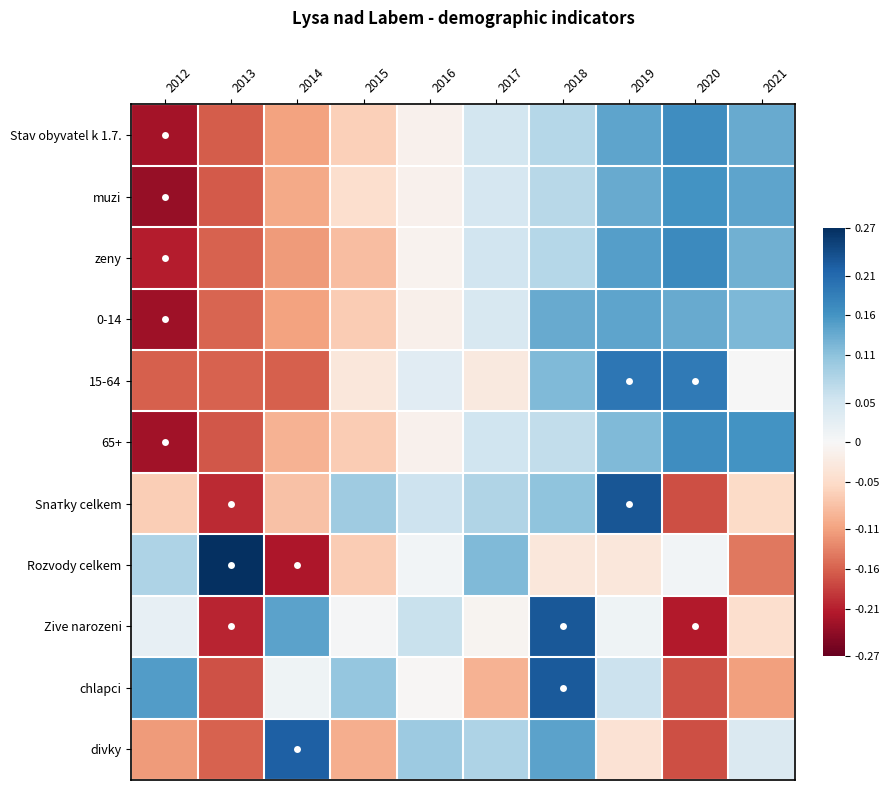

Reading left to right, what are all the values shown in this chart?

Stav obyvatel k 1.7.: 2012=-0.2	2013=-0.2	2014=-0.1	2015=-0.1	2016=-0.0	2017=0.0	2018=0.1	2019=0.1	2020=0.2	2021=0.1
muzi: 2012=-0.2	2013=-0.2	2014=-0.1	2015=-0.0	2016=-0.0	2017=0.0	2018=0.1	2019=0.1	2020=0.2	2021=0.1
zeny: 2012=-0.2	2013=-0.2	2014=-0.1	2015=-0.1	2016=-0.0	2017=0.1	2018=0.1	2019=0.1	2020=0.2	2021=0.1
0-14: 2012=-0.2	2013=-0.2	2014=-0.1	2015=-0.1	2016=-0.0	2017=0.0	2018=0.1	2019=0.1	2020=0.1	2021=0.1
15-64: 2012=-0.2	2013=-0.2	2014=-0.2	2015=-0.0	2016=0.0	2017=-0.0	2018=0.1	2019=0.2	2020=0.2	2021=0.0
65+: 2012=-0.2	2013=-0.2	2014=-0.1	2015=-0.1	2016=-0.0	2017=0.1	2018=0.1	2019=0.1	2020=0.2	2021=0.2
Snатky celkem: 2012=-0.1	2013=-0.2	2014=-0.1	2015=0.1	2016=0.1	2017=0.1	2018=0.1	2019=0.2	2020=-0.2	2021=-0.1
Rozvody celkem: 2012=0.1	2013=0.3	2014=-0.2	2015=-0.1	2016=0.0	2017=0.1	2018=-0.0	2019=-0.0	2020=0.0	2021=-0.1
Zive narozeni: 2012=0.0	2013=-0.2	2014=0.1	2015=0.0	2016=0.1	2017=-0.0	2018=0.2	2019=0.0	2020=-0.2	2021=-0.0
chlapci: 2012=0.2	2013=-0.2	2014=0.0	2015=0.1	2016=-0.0	2017=-0.1	2018=0.2	2019=0.1	2020=-0.2	2021=-0.1
divky: 2012=-0.1	2013=-0.2	2014=0.2	2015=-0.1	2016=0.1	2017=0.1	2018=0.1	2019=-0.0	2020=-0.2	2021=0.0